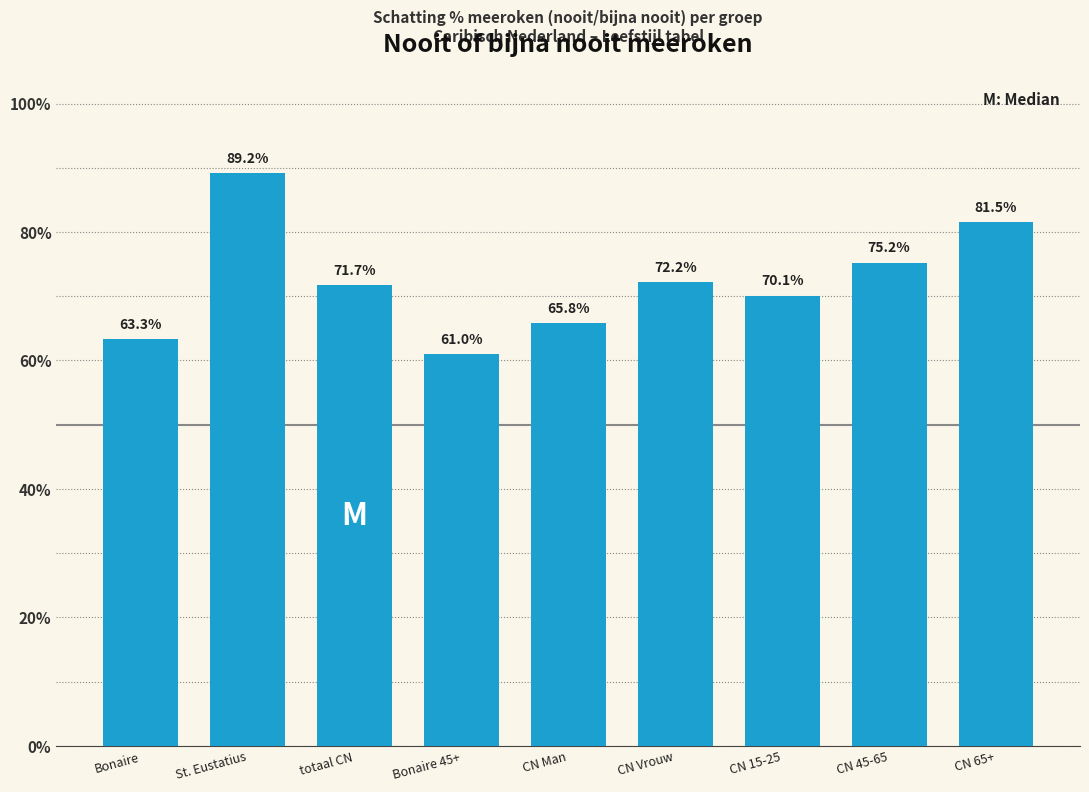

Reading right to left, list all the values displayed in this chart.

CN 65+=81.5	CN 45-65=75.2	CN 15-25=70.1	CN Vrouw=72.2	CN Man=65.8	Bonaire 45+=61.0	totaal CN=71.7	St. Eustatius=89.2	Bonaire=63.3